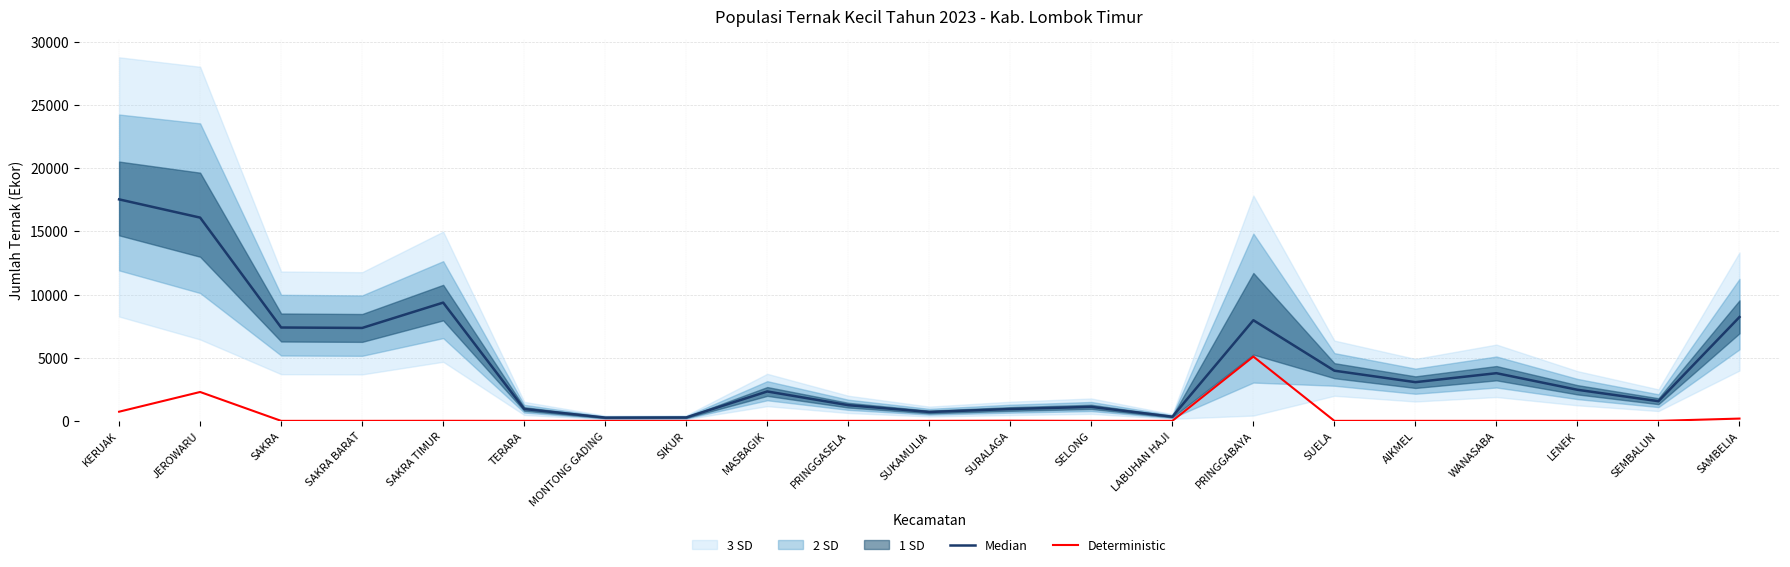

True or false: Median has more than 2 points higher than both neighbors.

True